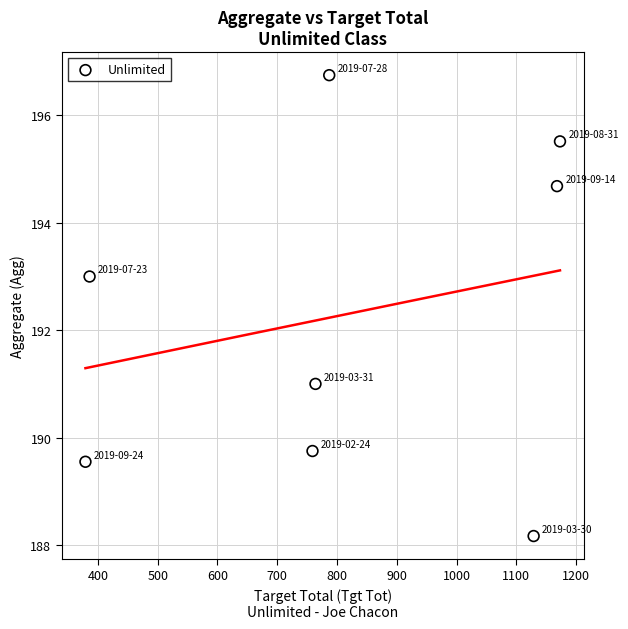

What is the range of X values (max minus min)?

794.0